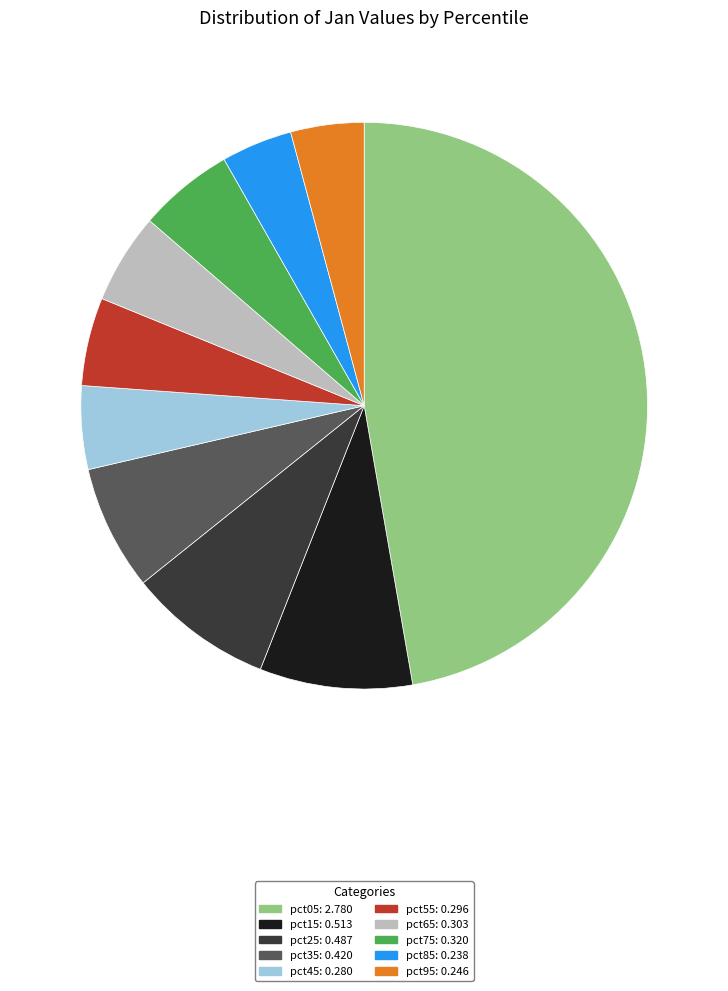

Is pct25: 0.487 the majority of the pie?

No